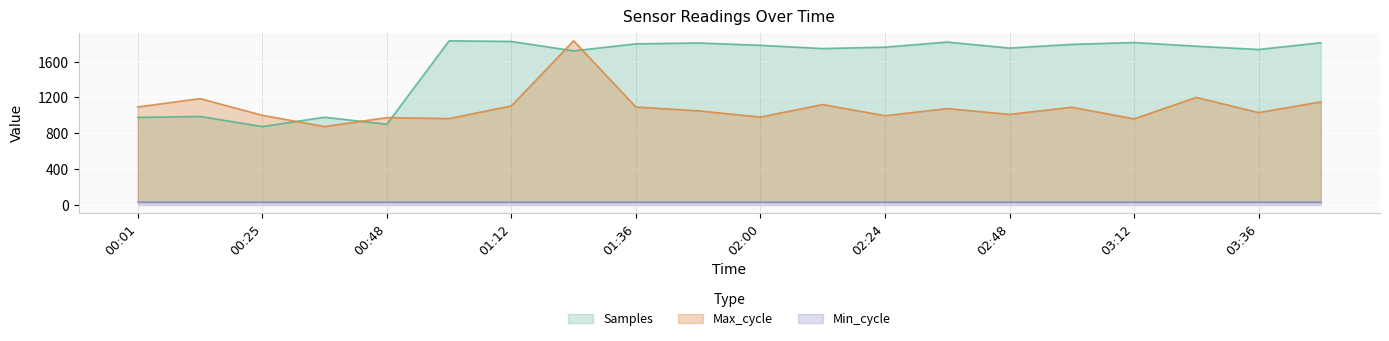

What is the sum of all Max_cycle values?

21779.0